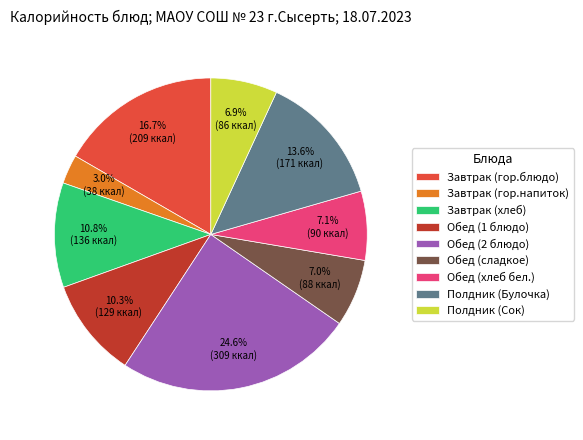

To the nearest percent, what is the average slice percentage?

11%